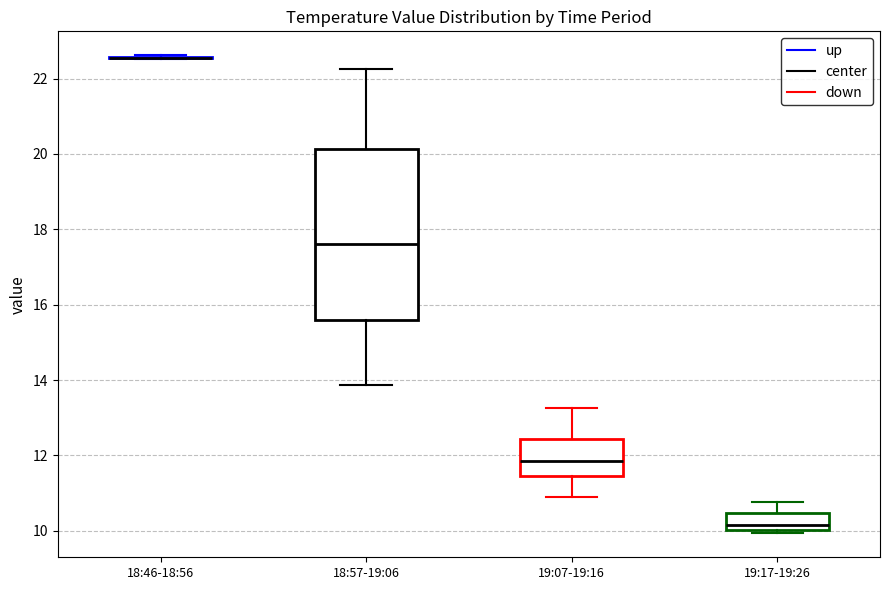

Reading left to right, read every box against the y-axis: the position of its median line, the range the box covers, and the ends of its whiskers. The values are not printed on the chart, so give them approximately, as read against the axis.

18:46-18:56: box collapsed to a line at 22.6, whiskers 22.6 to 22.6
18:57-19:06: median 17.6, box 15.6 to 20.2, whiskers 13.8 to 22.2
19:07-19:16: median 11.8, box 11.4 to 12.4, whiskers 10.8 to 13.2
19:17-19:26: median 10.2, box 10.0 to 10.4, whiskers 10.0 (just below the box's lower edge) to 10.8